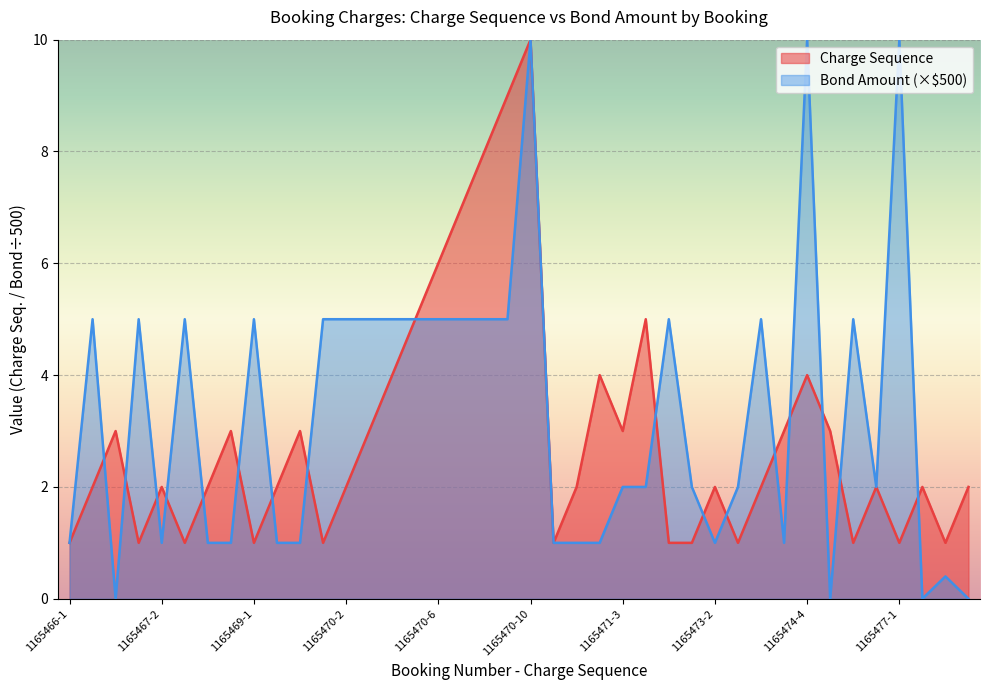

What is the label of the 21st point from the right?

1165470-9